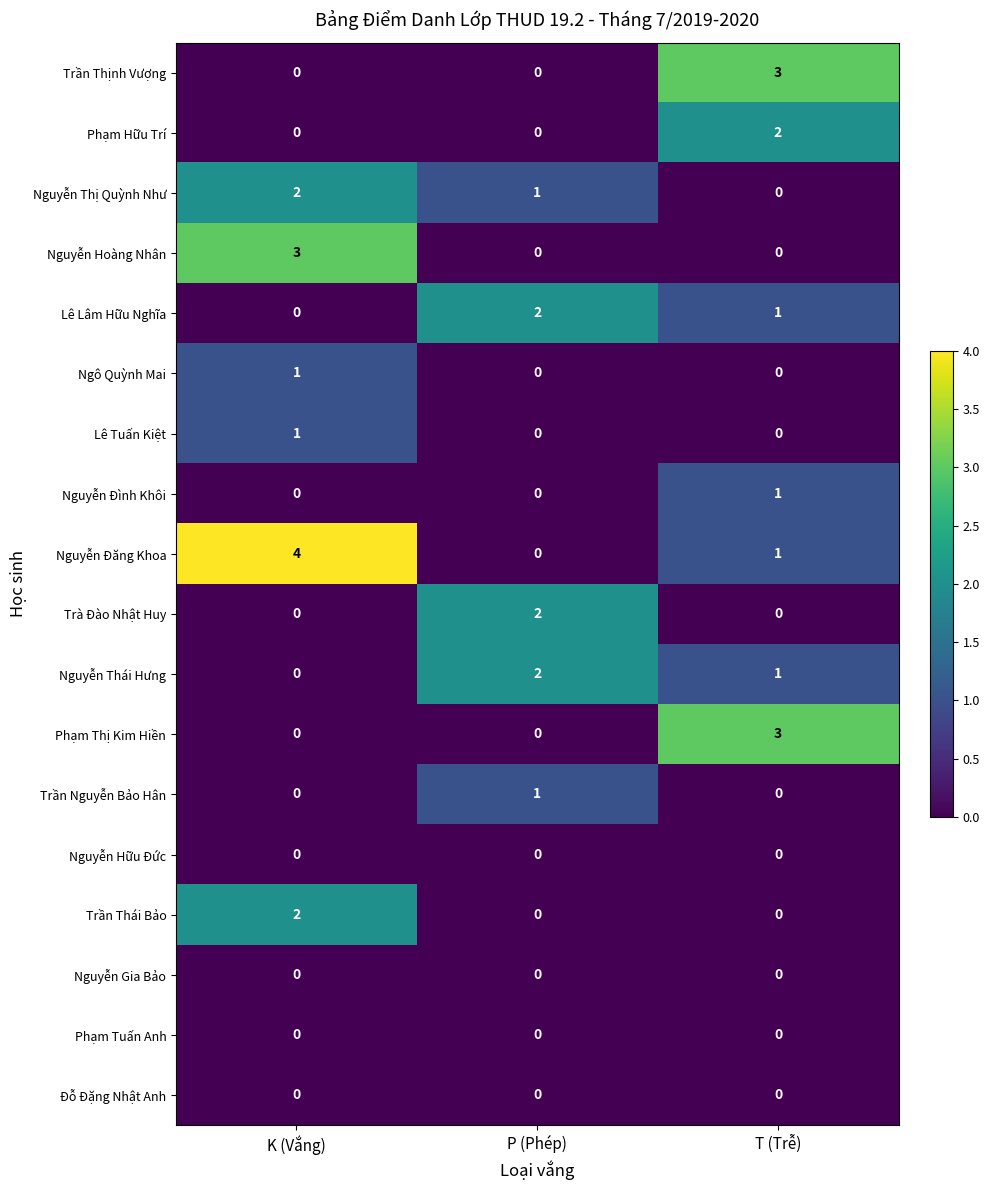

Is it true that Nguyễn Đình Khôi equals 1 at T (Trễ)?

True